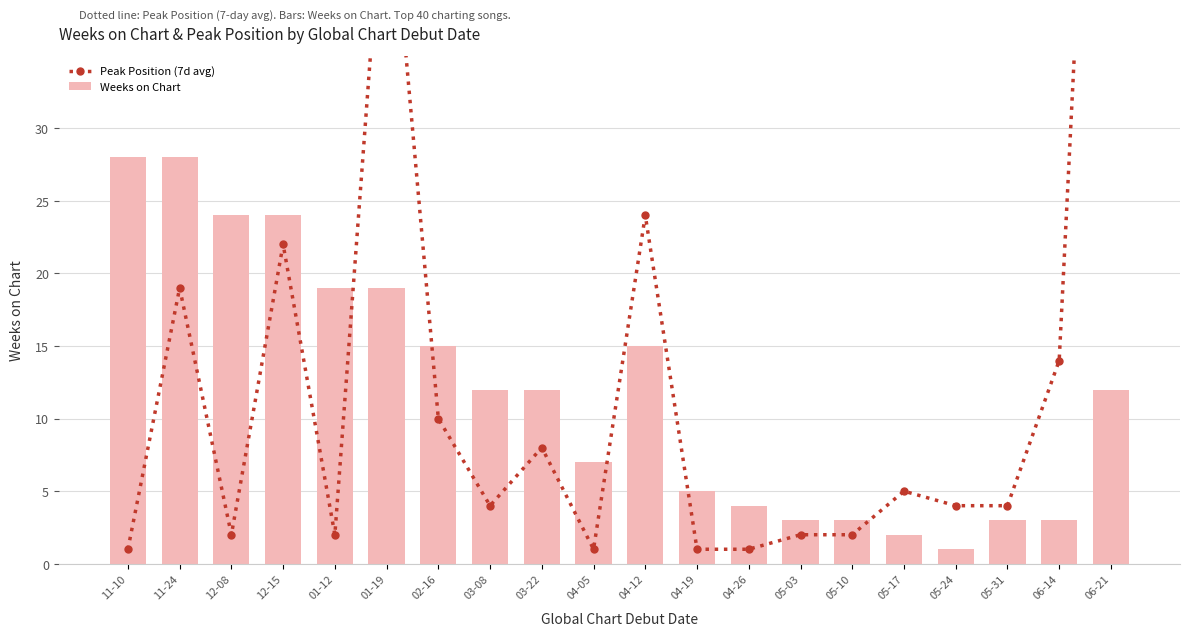

True or false: Peak Position (7d avg) has a value of 1 at 04-19.

True